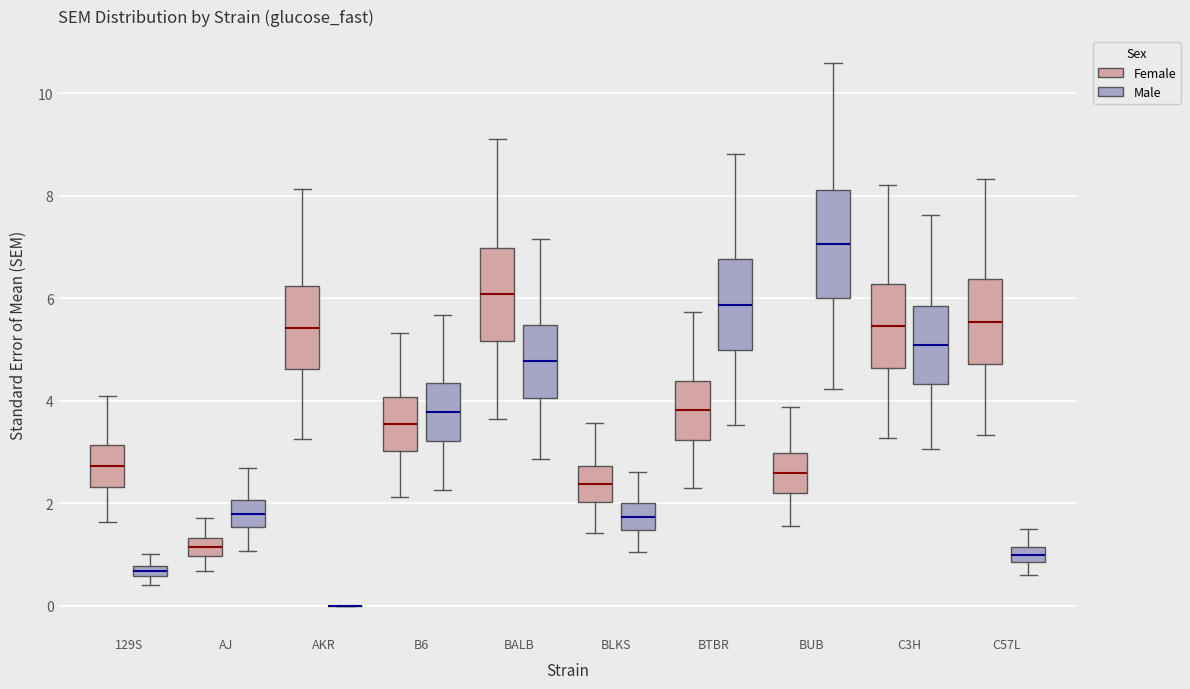

Which box is the tallest, from its lower edge to its upper edge?

BUB (Male)